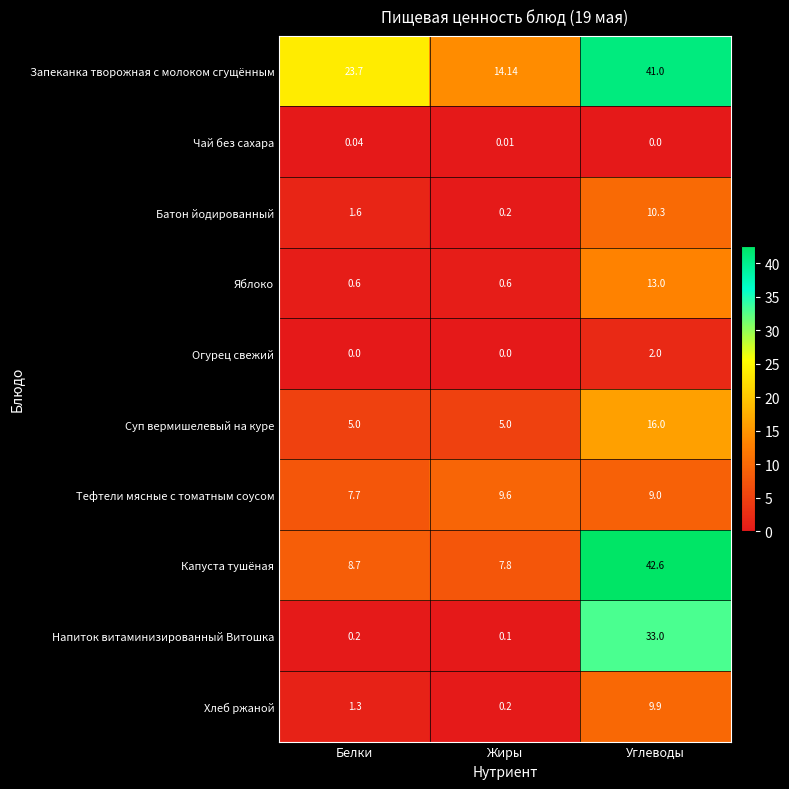

Which series has the largest range (max minus min)?

Капуста тушёная